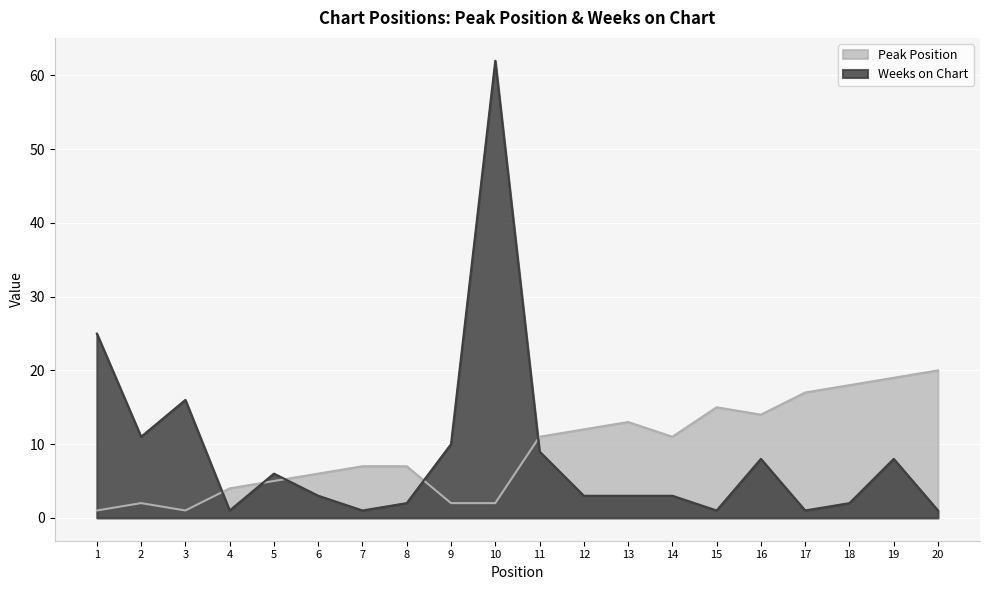

Where is the first local minimum for Weeks on Chart?

2